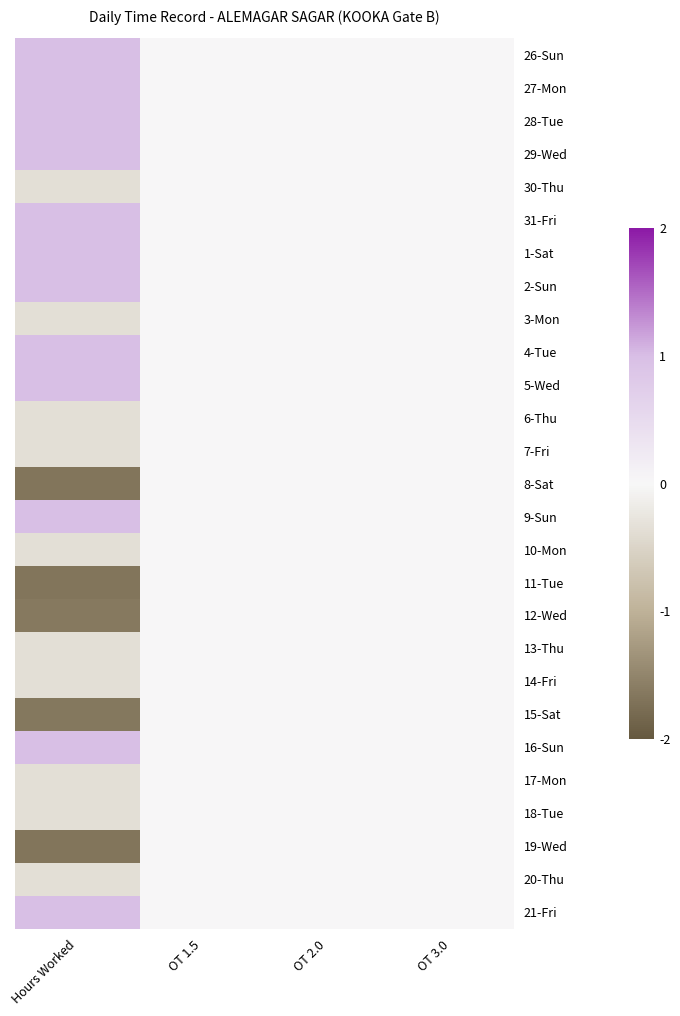

Reading left to right, extract all data points from this chart.

26-Sun: Hours Worked=1.0	OT 1.5=0.0	OT 2.0=0.0	OT 3.0=0.0
27-Mon: Hours Worked=1.0	OT 1.5=0.0	OT 2.0=0.0	OT 3.0=0.0
28-Tue: Hours Worked=1.0	OT 1.5=0.0	OT 2.0=0.0	OT 3.0=0.0
29-Wed: Hours Worked=1.0	OT 1.5=0.0	OT 2.0=0.0	OT 3.0=0.0
30-Thu: Hours Worked=-0.4	OT 1.5=0.0	OT 2.0=0.0	OT 3.0=0.0
31-Fri: Hours Worked=1.0	OT 1.5=0.0	OT 2.0=0.0	OT 3.0=0.0
1-Sat: Hours Worked=1.0	OT 1.5=0.0	OT 2.0=0.0	OT 3.0=0.0
2-Sun: Hours Worked=1.0	OT 1.5=0.0	OT 2.0=0.0	OT 3.0=0.0
3-Mon: Hours Worked=-0.4	OT 1.5=0.0	OT 2.0=0.0	OT 3.0=0.0
4-Tue: Hours Worked=1.0	OT 1.5=0.0	OT 2.0=0.0	OT 3.0=0.0
5-Wed: Hours Worked=1.0	OT 1.5=0.0	OT 2.0=0.0	OT 3.0=0.0
6-Thu: Hours Worked=-0.4	OT 1.5=0.0	OT 2.0=0.0	OT 3.0=0.0
7-Fri: Hours Worked=-0.4	OT 1.5=0.0	OT 2.0=0.0	OT 3.0=0.0
8-Sat: Hours Worked=-1.7	OT 1.5=0.0	OT 2.0=0.0	OT 3.0=0.0
9-Sun: Hours Worked=1.0	OT 1.5=0.0	OT 2.0=0.0	OT 3.0=0.0
10-Mon: Hours Worked=-0.4	OT 1.5=0.0	OT 2.0=0.0	OT 3.0=0.0
11-Tue: Hours Worked=-1.7	OT 1.5=0.0	OT 2.0=0.0	OT 3.0=0.0
12-Wed: Hours Worked=-1.6	OT 1.5=0.0	OT 2.0=0.0	OT 3.0=0.0
13-Thu: Hours Worked=-0.4	OT 1.5=0.0	OT 2.0=0.0	OT 3.0=0.0
14-Fri: Hours Worked=-0.4	OT 1.5=0.0	OT 2.0=0.0	OT 3.0=0.0
15-Sat: Hours Worked=-1.6	OT 1.5=0.0	OT 2.0=0.0	OT 3.0=0.0
16-Sun: Hours Worked=1.0	OT 1.5=0.0	OT 2.0=0.0	OT 3.0=0.0
17-Mon: Hours Worked=-0.4	OT 1.5=0.0	OT 2.0=0.0	OT 3.0=0.0
18-Tue: Hours Worked=-0.4	OT 1.5=0.0	OT 2.0=0.0	OT 3.0=0.0
19-Wed: Hours Worked=-1.7	OT 1.5=0.0	OT 2.0=0.0	OT 3.0=0.0
20-Thu: Hours Worked=-0.4	OT 1.5=0.0	OT 2.0=0.0	OT 3.0=0.0
21-Fri: Hours Worked=1.0	OT 1.5=0.0	OT 2.0=0.0	OT 3.0=0.0